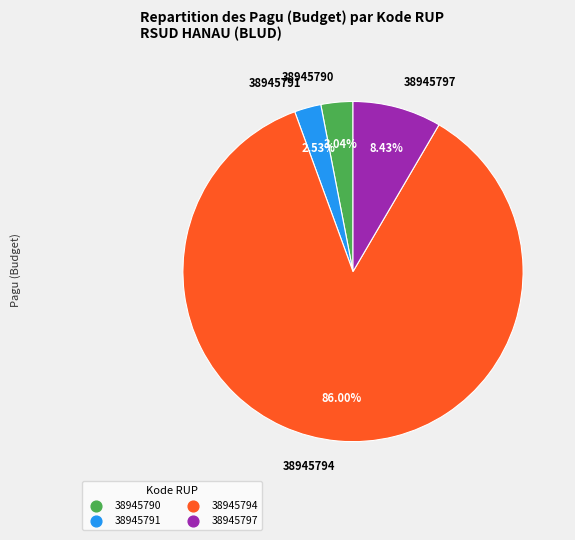

Which slice is the smallest?

38945791